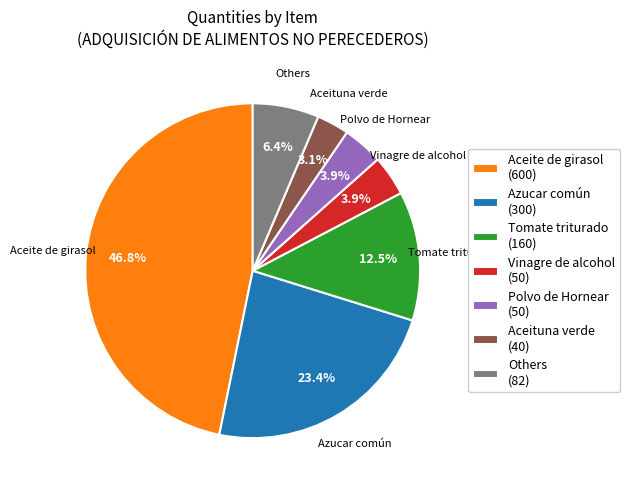

Do Others (82) and Tomate triturado (160) together represent more than half of the pie?

No